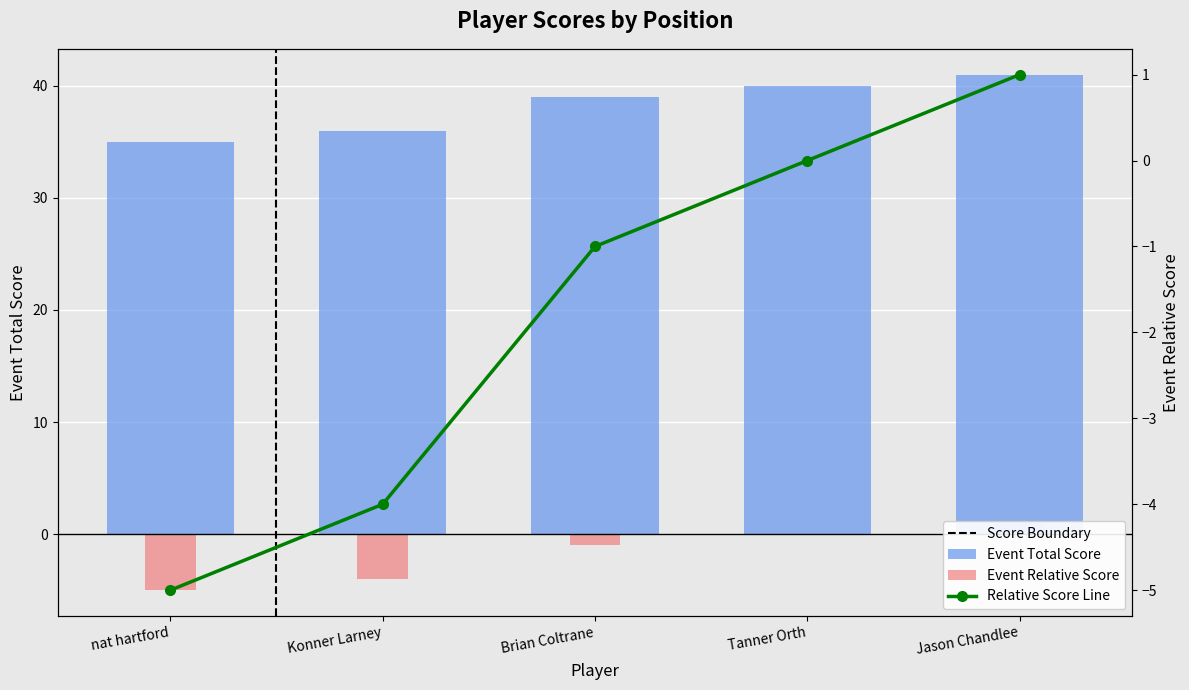

Which category has the lowest value across all series?

nat hartford